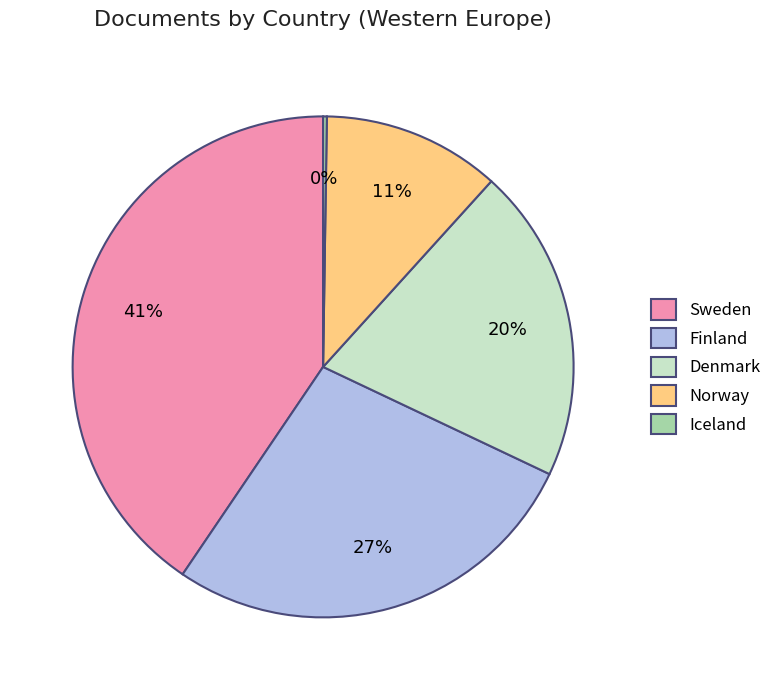

Is there any slice that represents more than half of the pie?

No